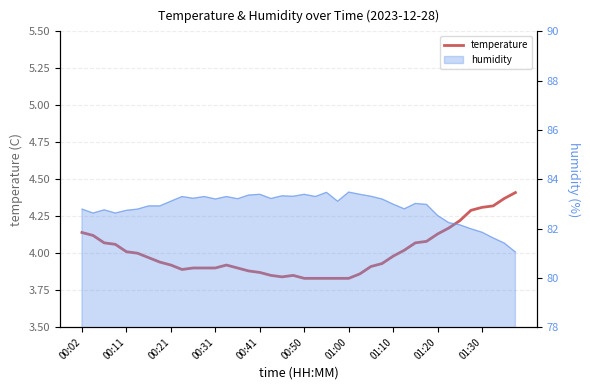

What is the smallest value displayed?

3.8